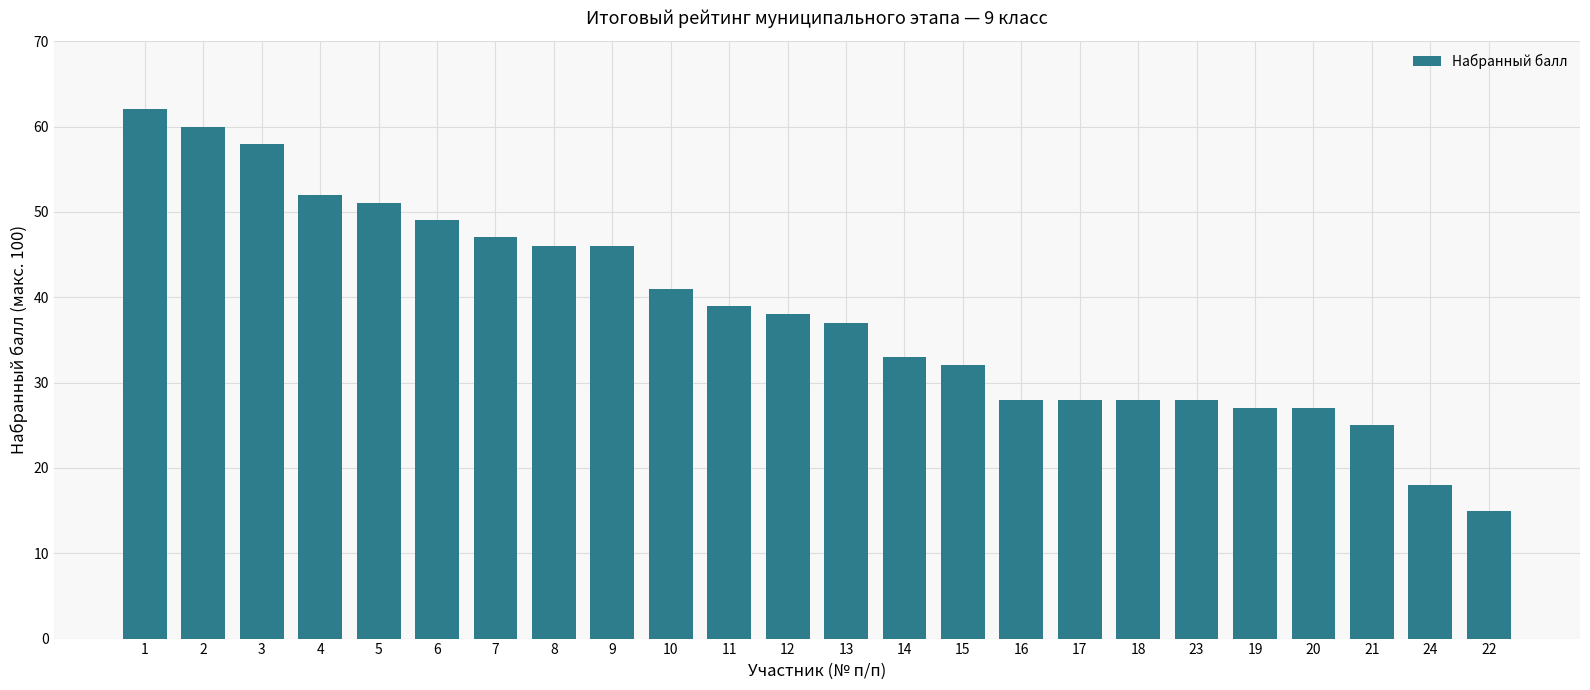

At which label does the data first exceed 38?

1